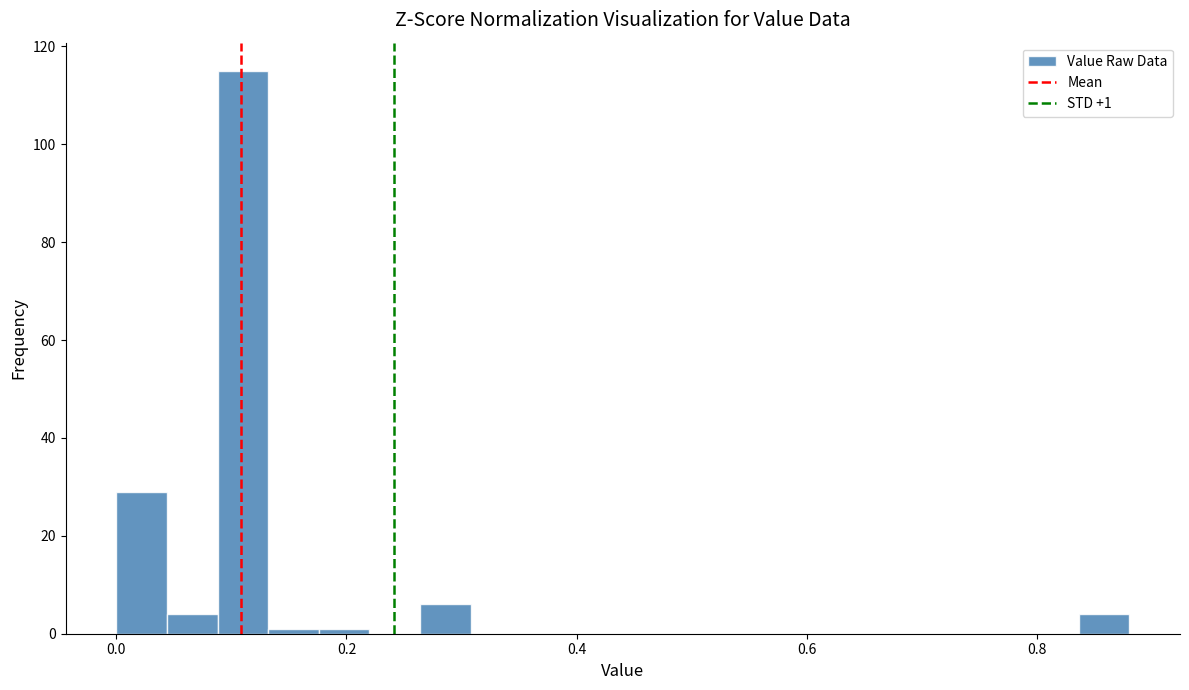

Read against the x-axis, roughly where is the centre of the tallest bar?

0.12